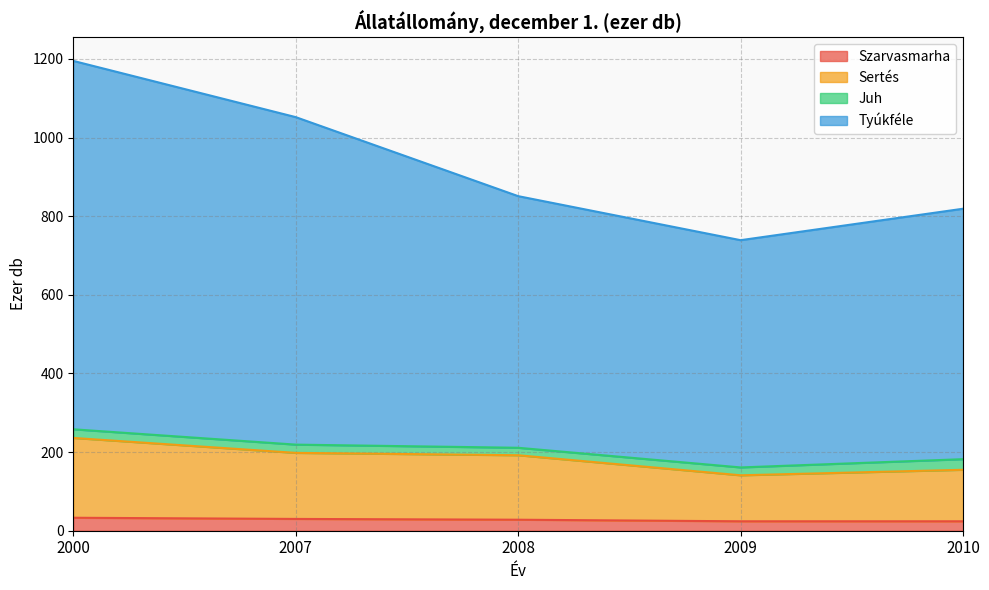

True or false: Szarvasmarha has more than 1 interior local peaks.

False